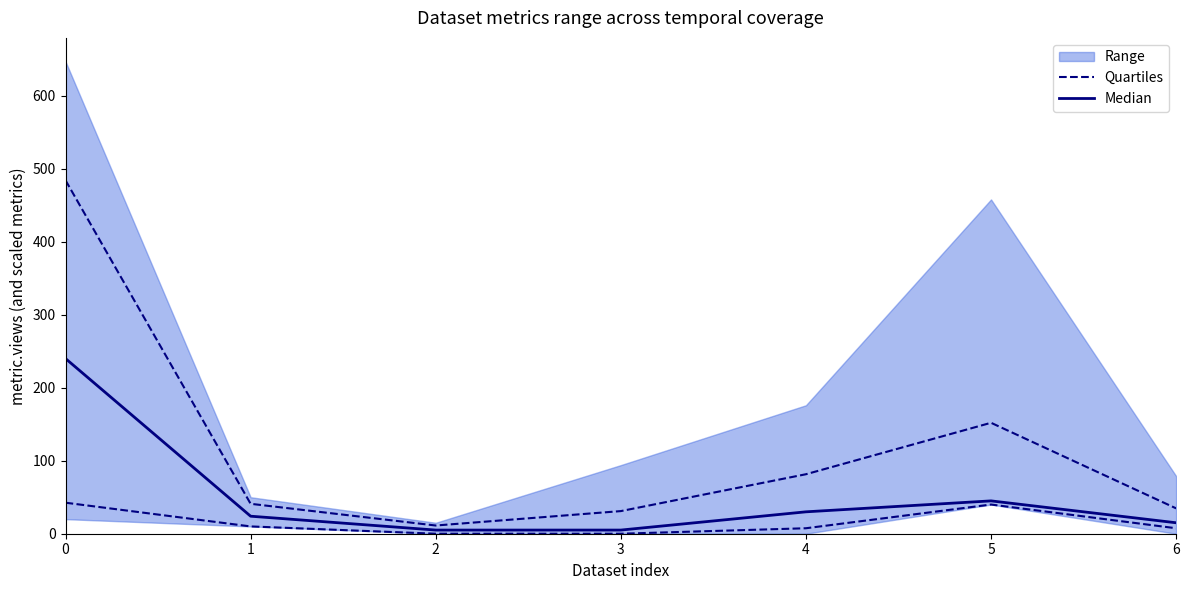

What is the approximate value of Median at 6?

15.0